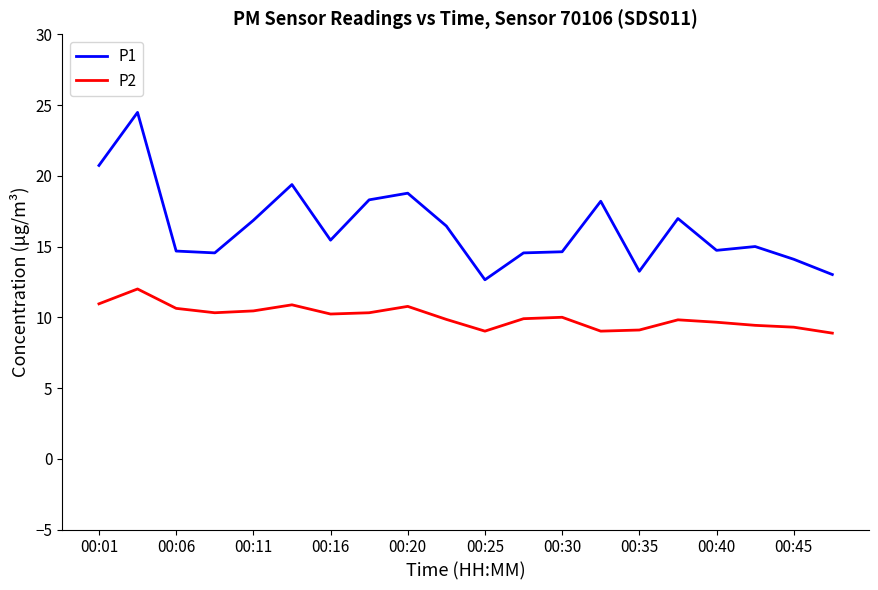

Rank the series by their average value, from highest to lowest.

P1, P2